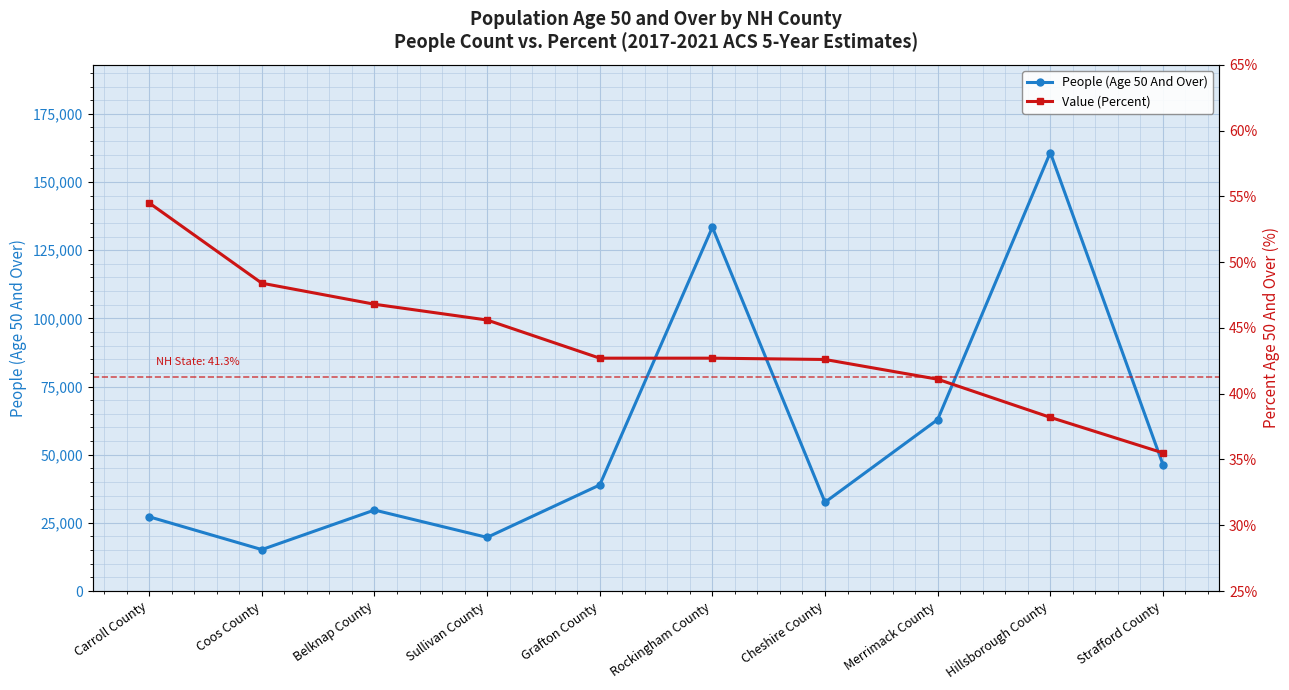

How many data points does each series have?

10